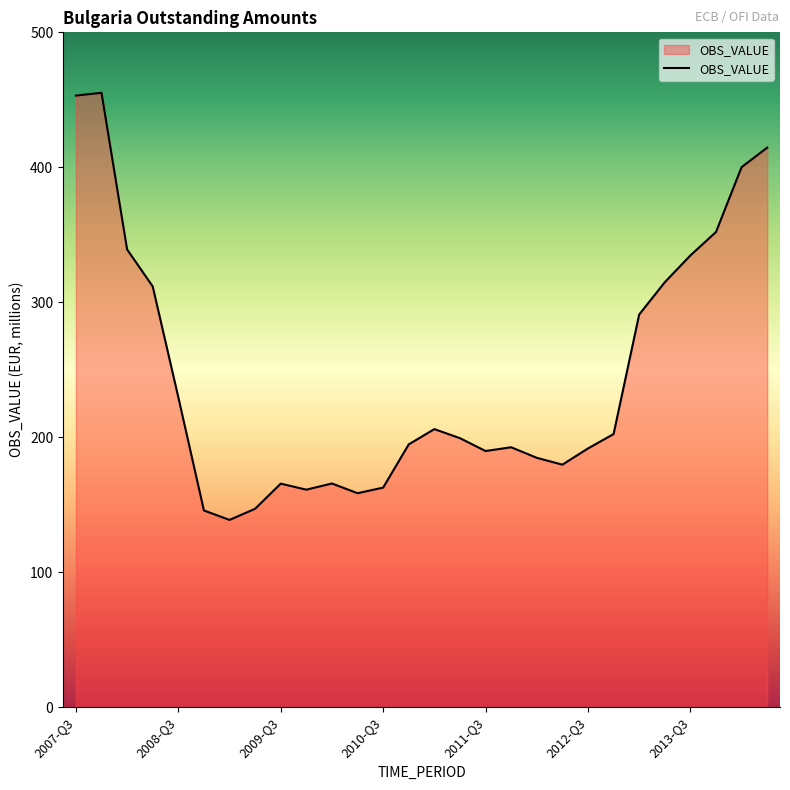

What is the minimum value shown in the chart?

138.7